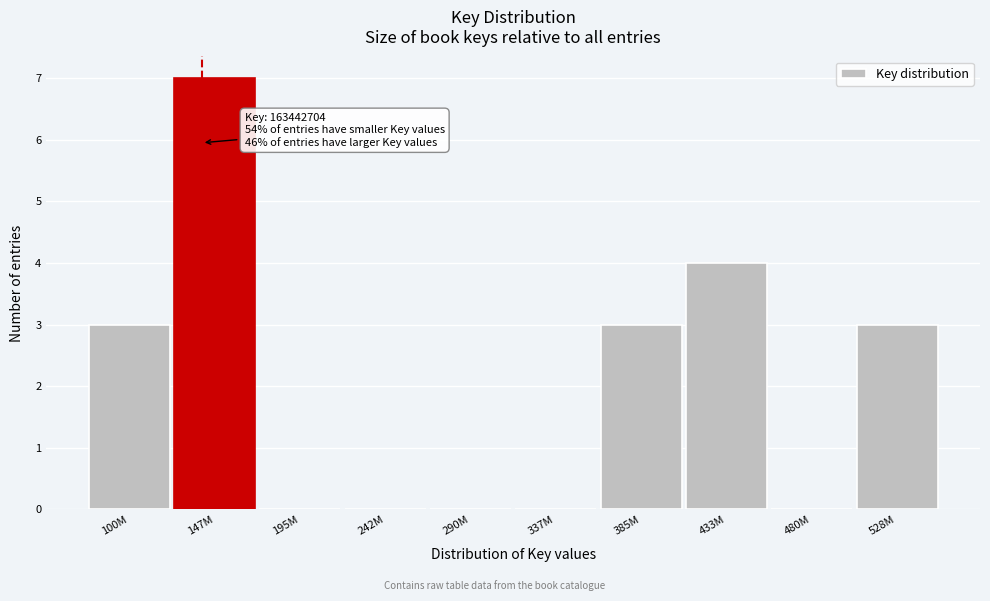

Reading left to right, transcribe all the data shown in this chart.

100M=3	147M=7	195M=0	242M=0	290M=0	337M=0	385M=3	433M=4	480M=0	528M=3